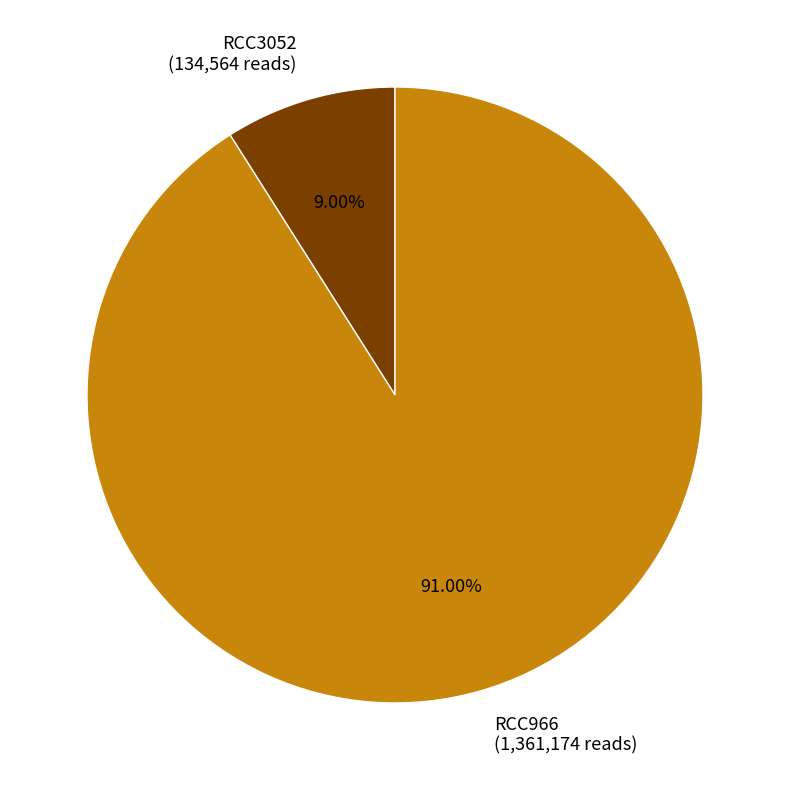

Which slice is the largest?

RCC966